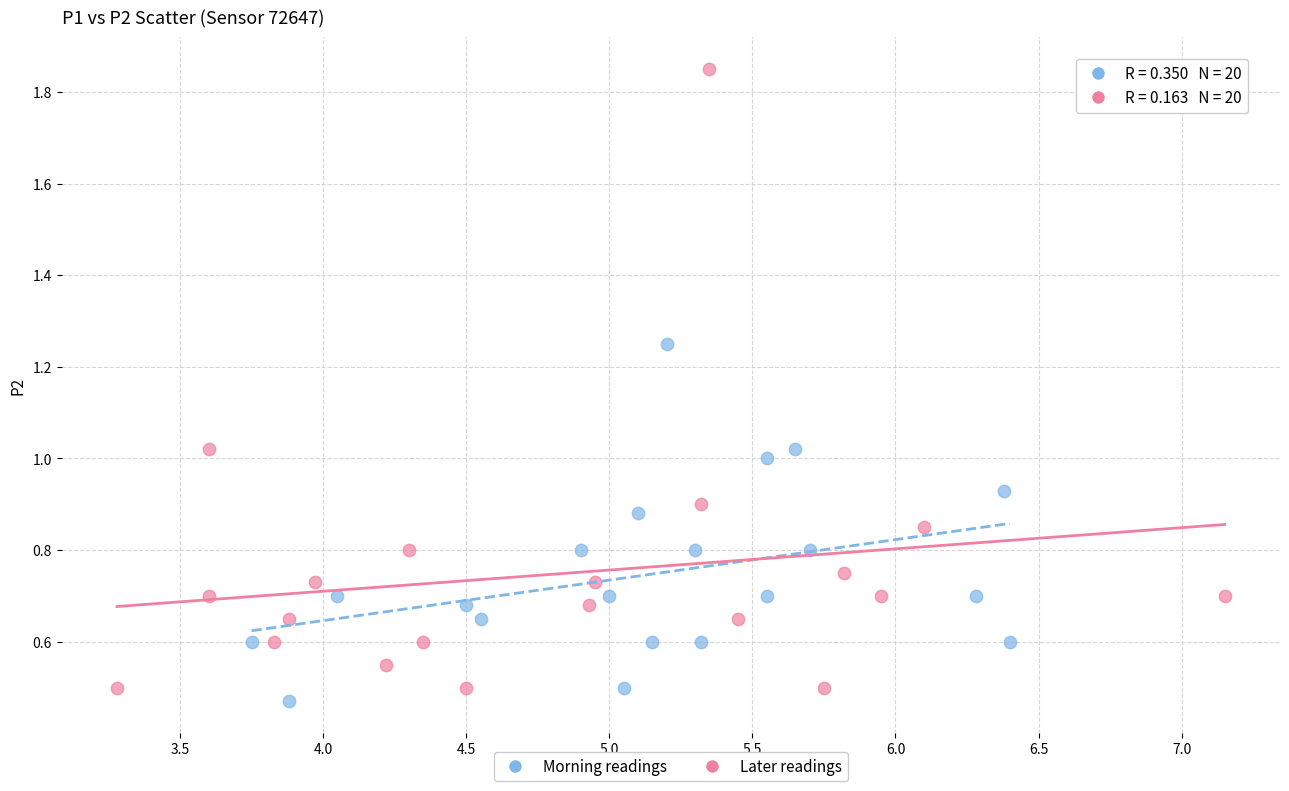

Which series contains the lowest Y value?

Morning readings